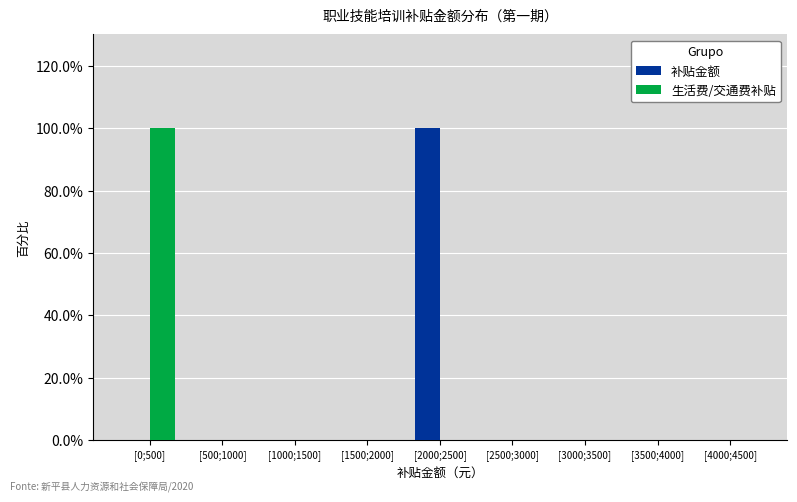

Reading left to right, extract all data points from this chart.

补贴金额: [0;500]=0	[500;1000]=0	[1000;1500]=0	[1500;2000]=0	[2000;2500]=100	[2500;3000]=0	[3000;3500]=0	[3500;4000]=0	[4000;4500]=0
生活费/交通费补贴: [0;500]=100	[500;1000]=0	[1000;1500]=0	[1500;2000]=0	[2000;2500]=0	[2500;3000]=0	[3000;3500]=0	[3500;4000]=0	[4000;4500]=0